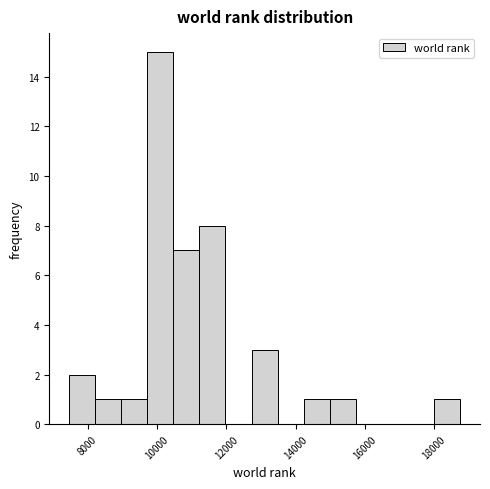

Read against the x-axis, roughly where is the centre of the tallest bar?

10000